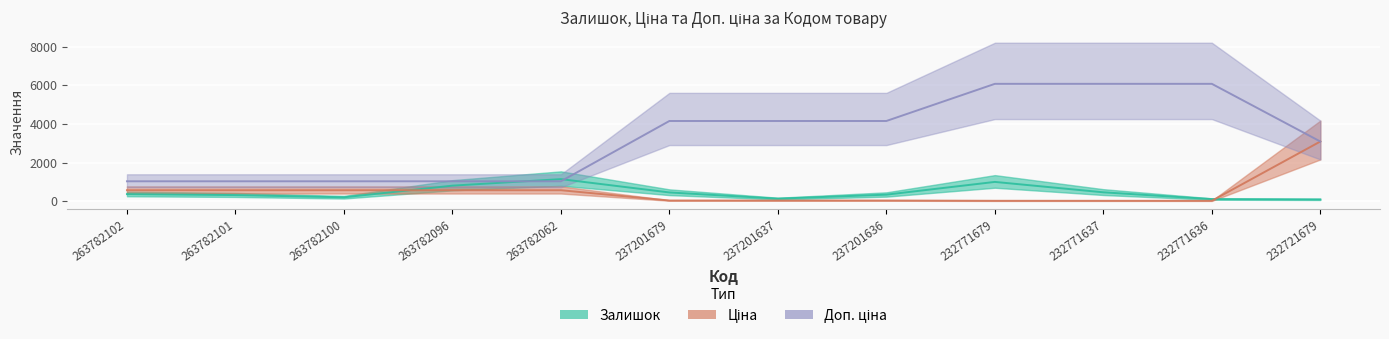

Which has a higher value, 232721679 or 263782096?

263782096